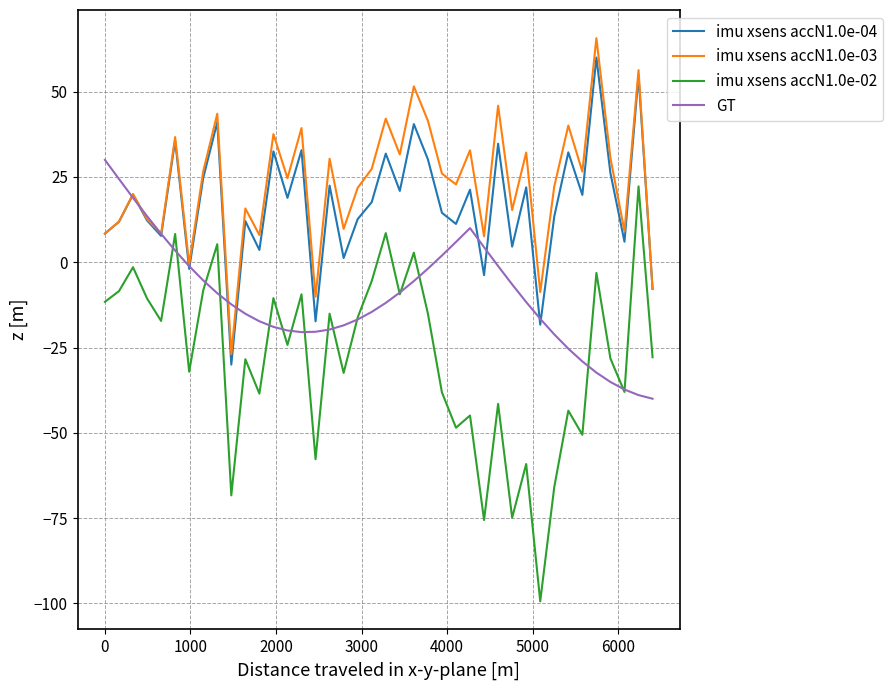

What is the maximum value shown in the chart?

65.7